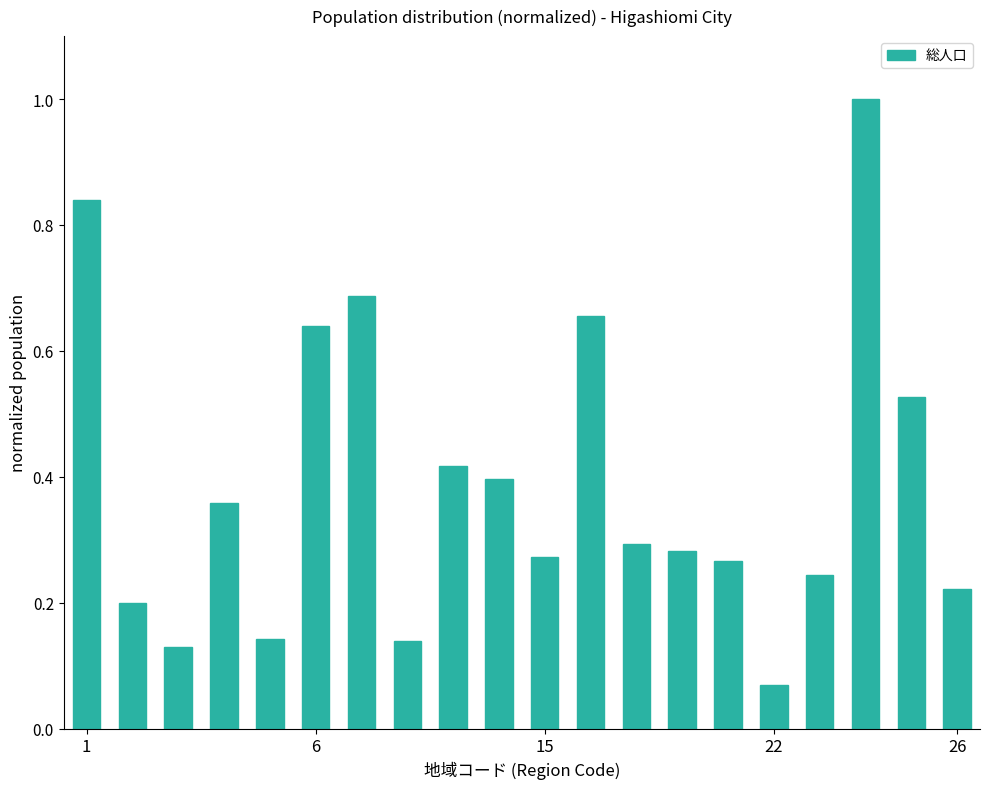

What is the sum of all values?

7.8